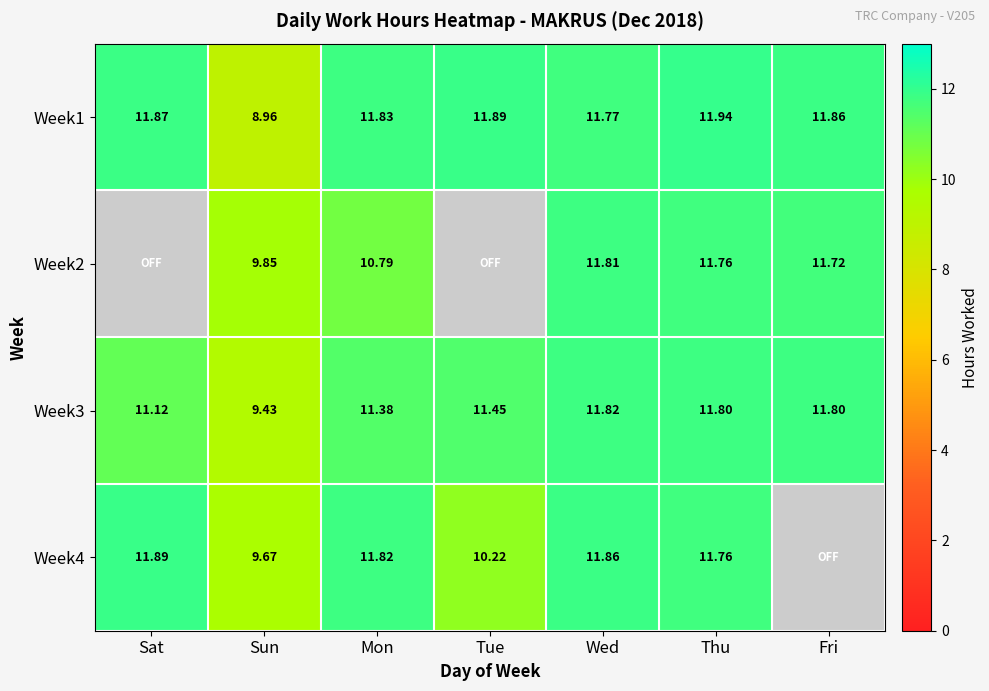

Which has a higher value, Fri or Sat?

Sat